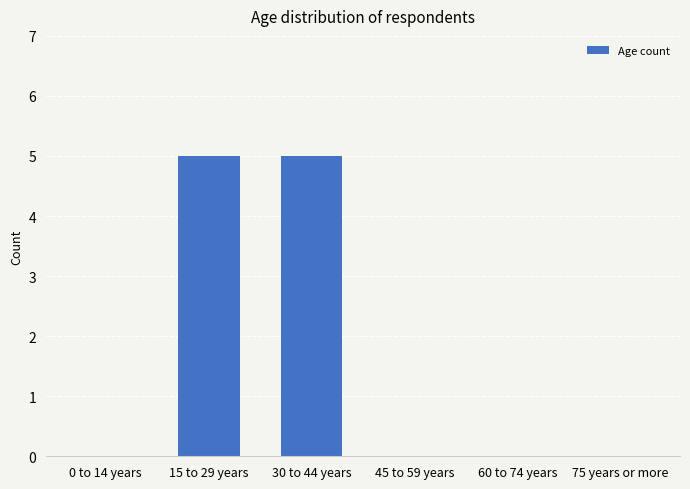

What is the sum of all values?

10